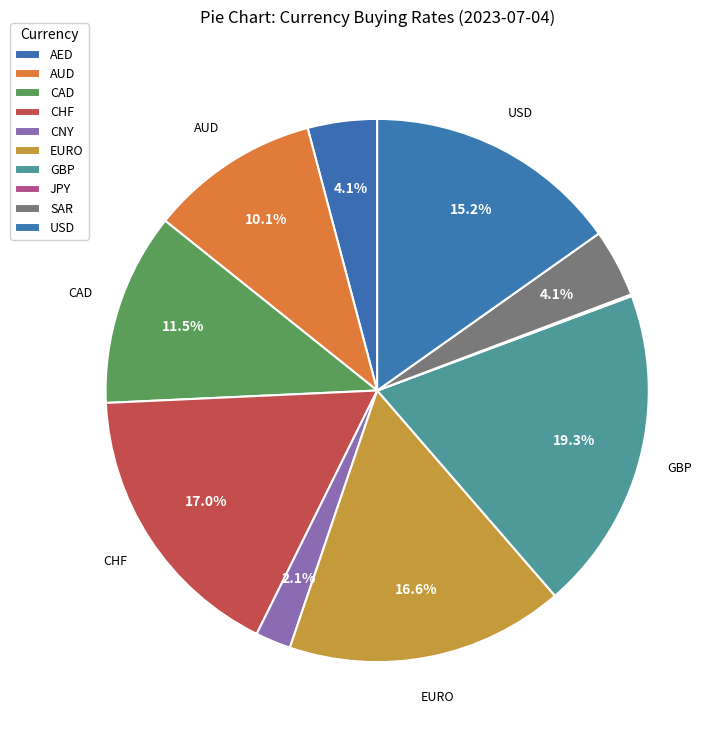

To the nearest percent, what is the difference between the GBP and CAD slice percentages?

8%